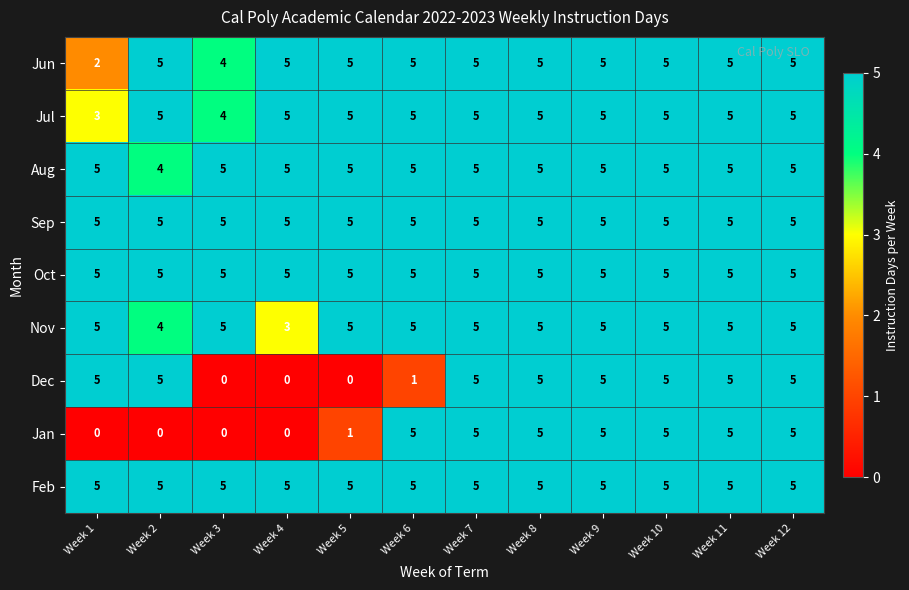

What is the sum of all Jun values?

56